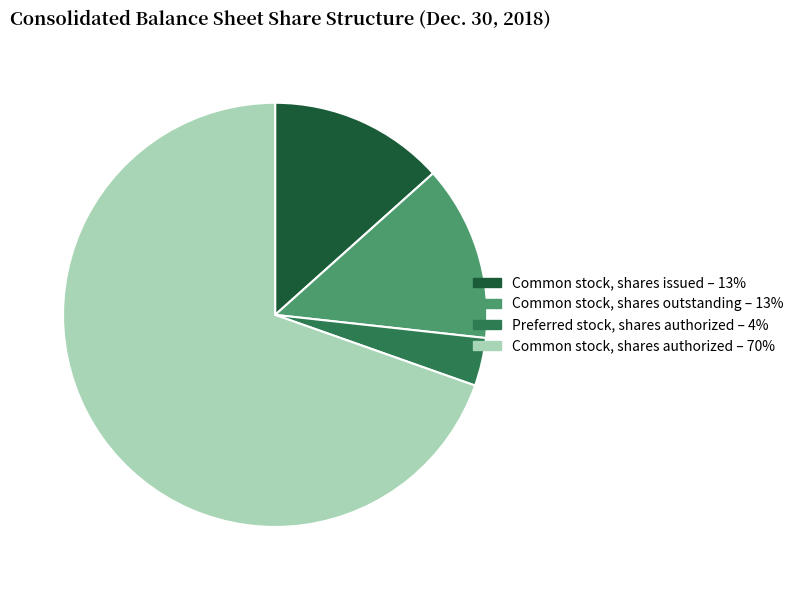

Between Common stock, shares issued and Common stock, shares authorized, which is larger?

Common stock, shares authorized